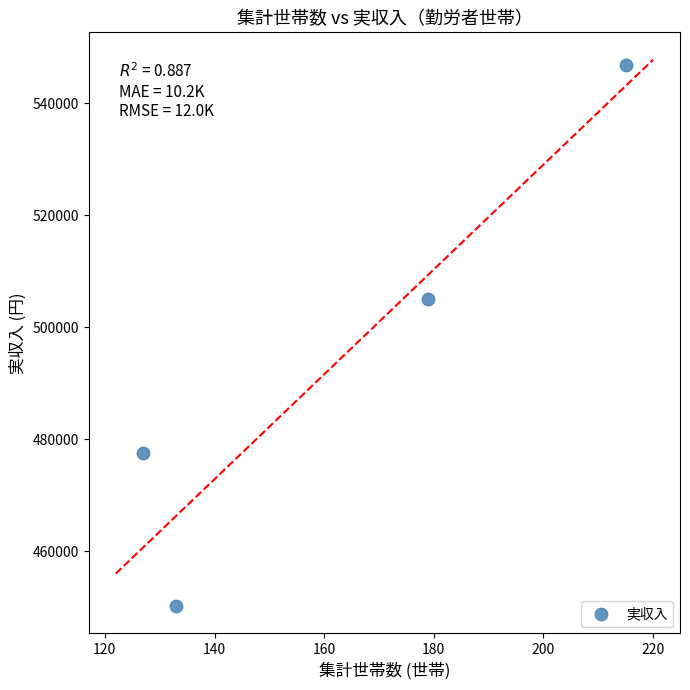

What Y value in the scatter plot is closest to 498492?

505086